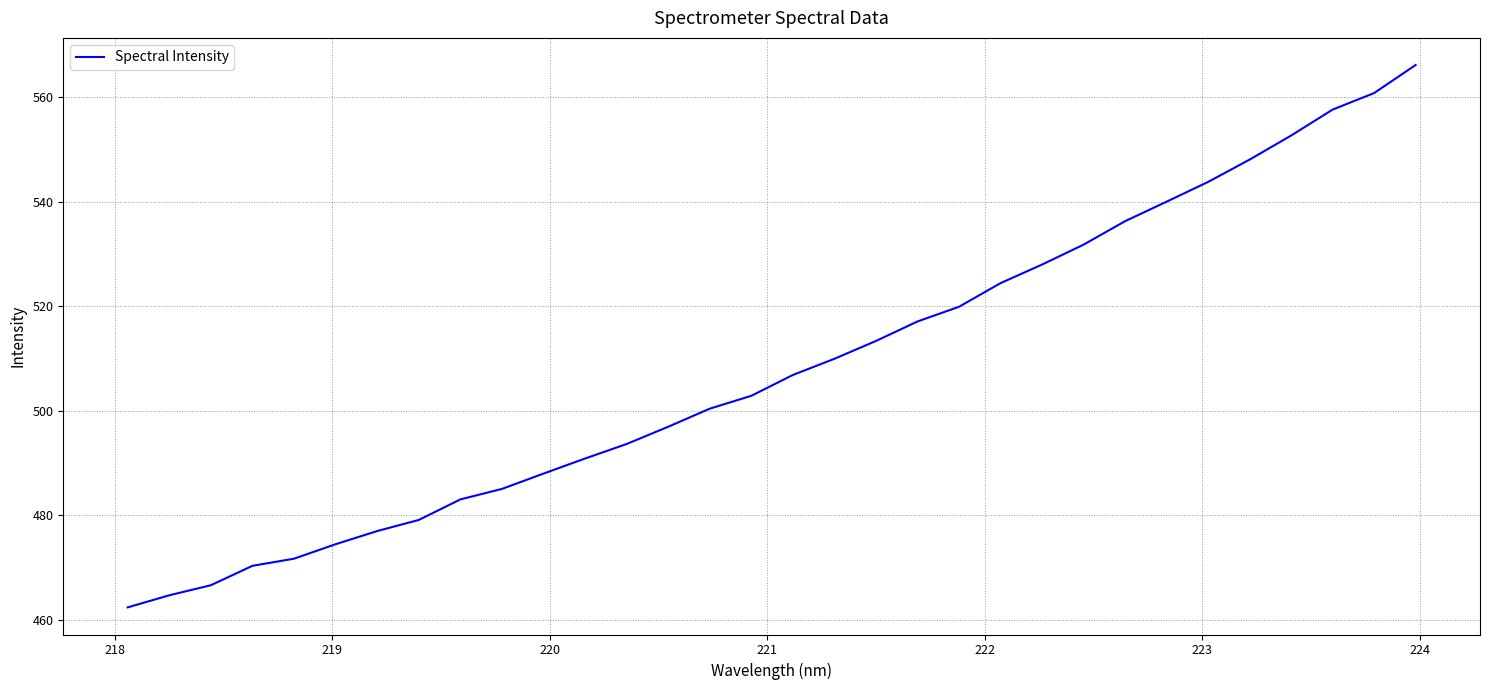

What is the smallest value displayed?

462.4